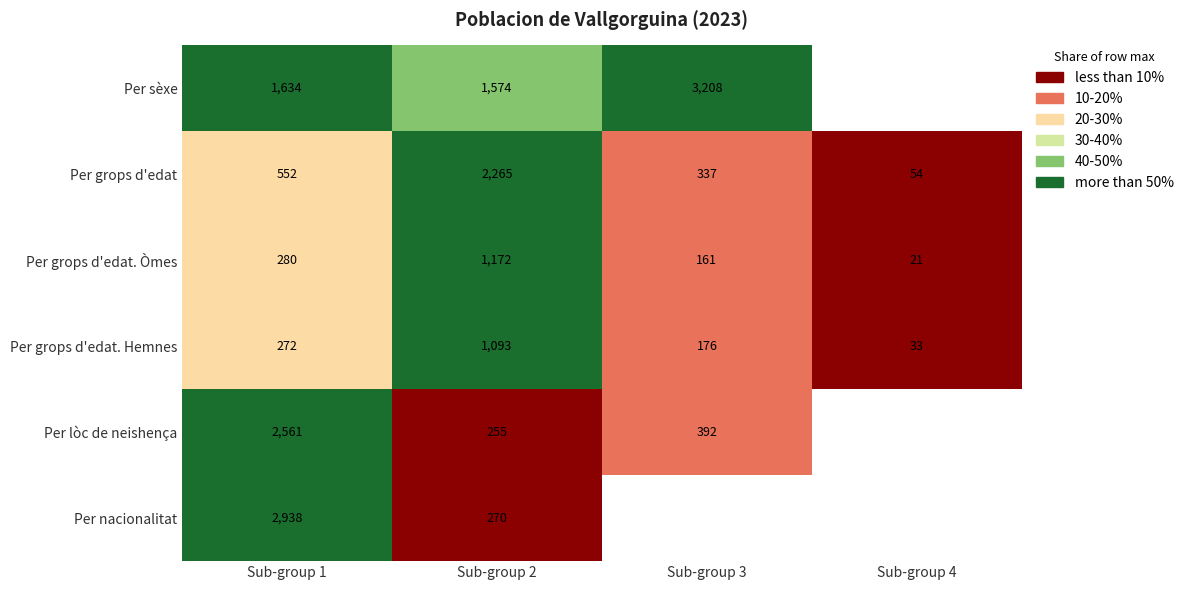

Is the value of Per grops d'edat. Òmes at Sub-group 4 greater than the value of Per grops d'edat at Sub-group 1?

No